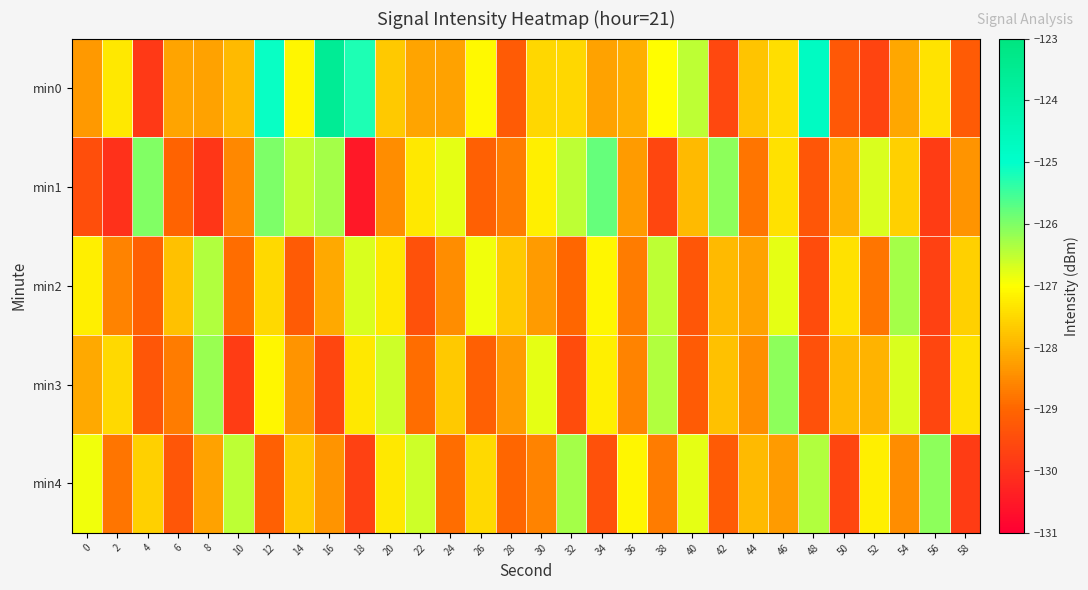

Which series has the largest range (max minus min)?

min0